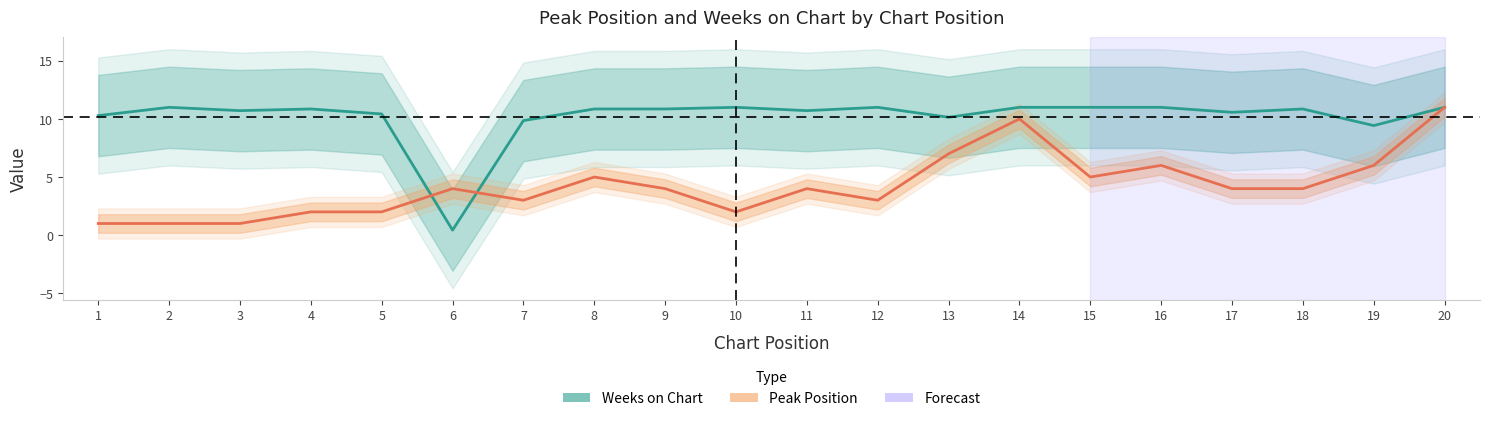

The Peak Position series shows 10.2 at 16. True or false?

False